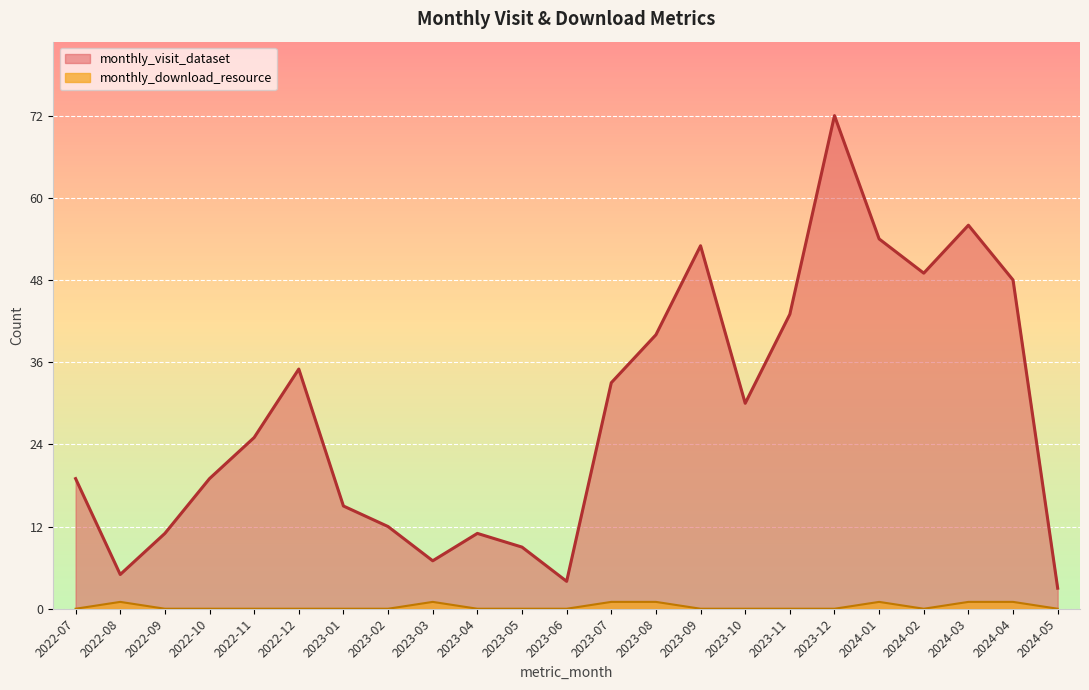

Rank the categories by monthly_visit_dataset value from highest to lowest.

2023-12, 2024-03, 2024-01, 2023-09, 2024-02, 2024-04, 2023-11, 2023-08, 2022-12, 2023-07, 2023-10, 2022-11, 2022-07, 2022-10, 2023-01, 2023-02, 2022-09, 2023-04, 2023-05, 2023-03, 2022-08, 2023-06, 2024-05